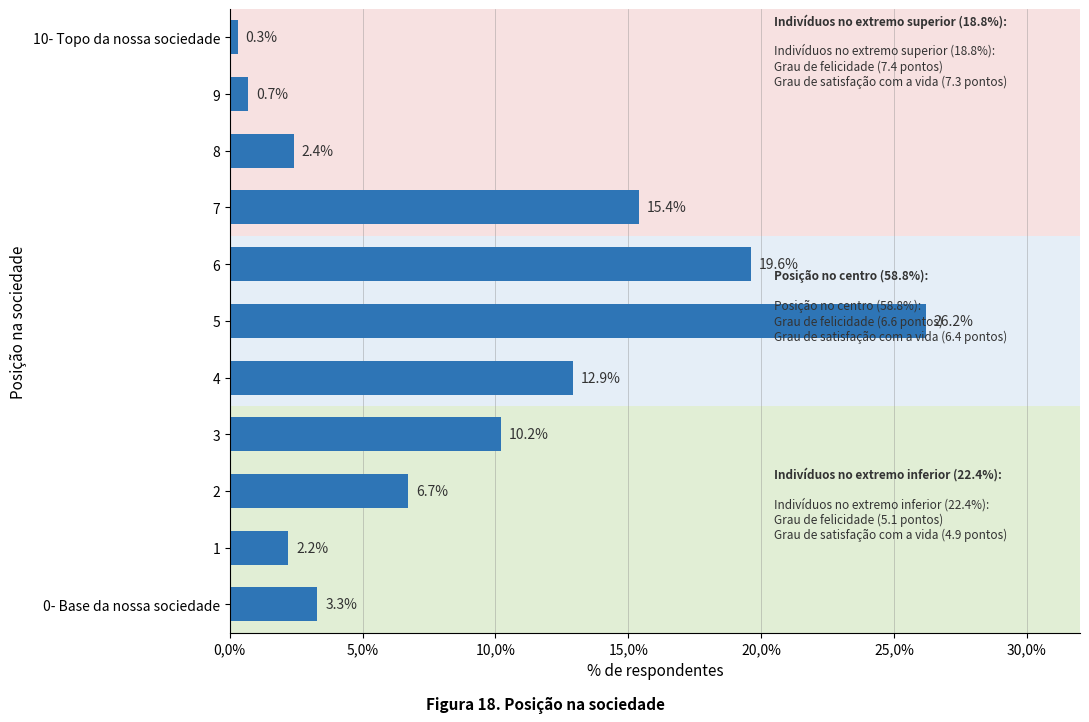

List the labels in order of value, largest first.

5, 6, 7, 4, 3, 2, 0- Base da nossa sociedade, 8, 1, 9, 10- Topo da nossa sociedade